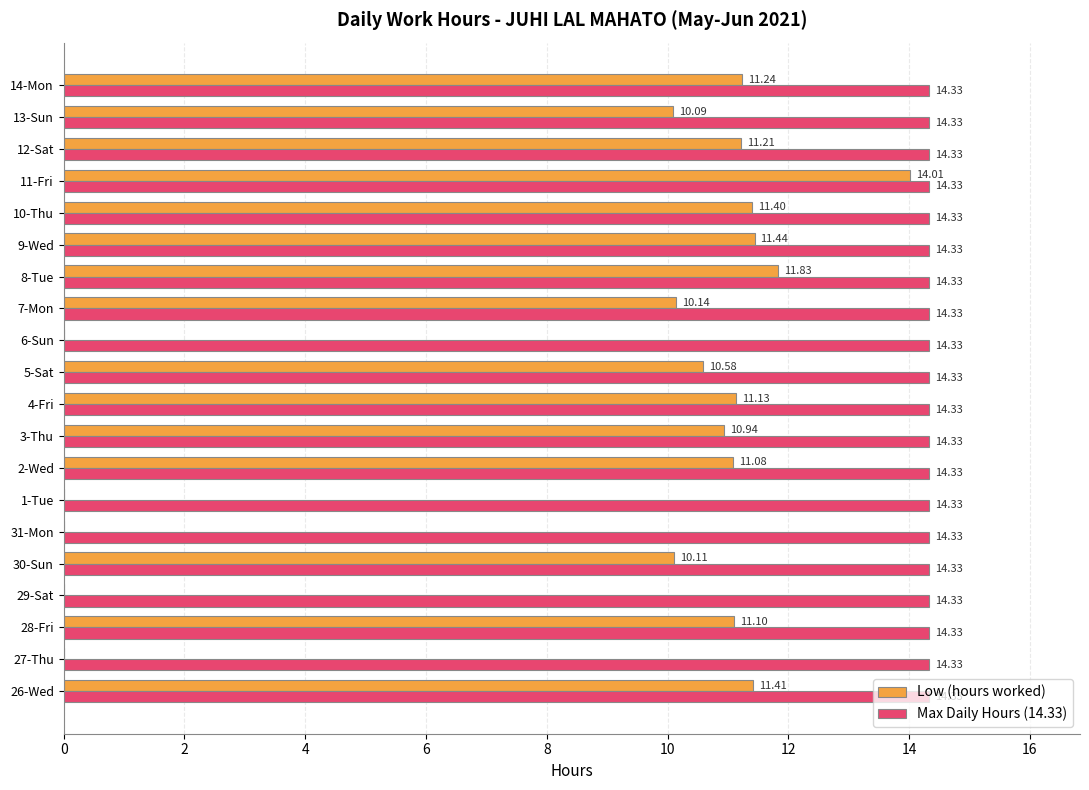

Between 26-Wed and 10-Thu, which series saw the biggest shift?

Low (hours worked)